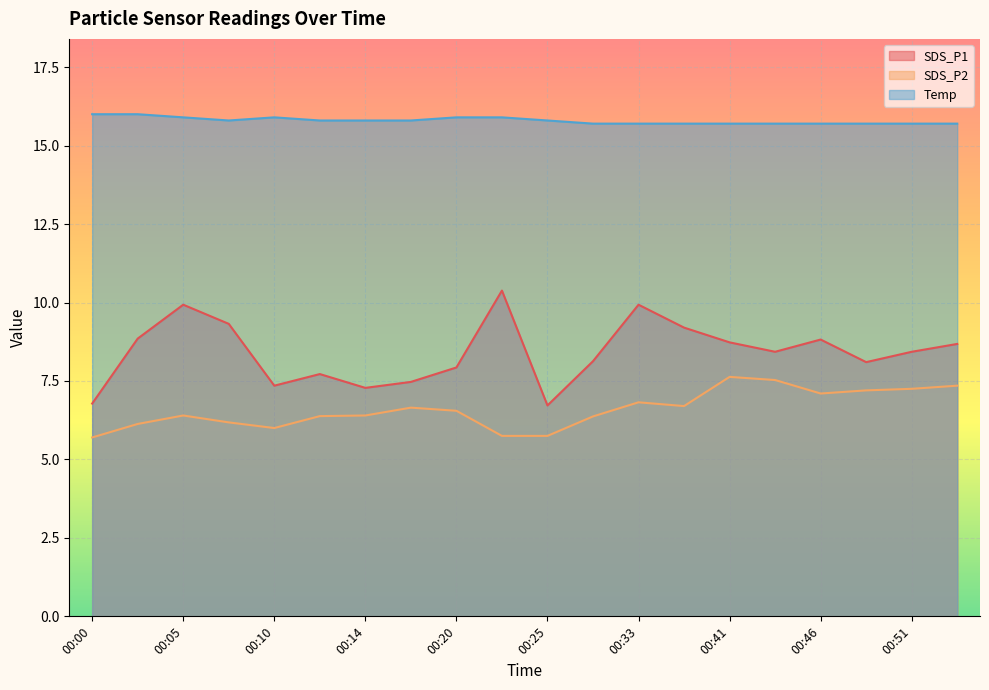

What is the average value of the SDS_P1 series?

8.4